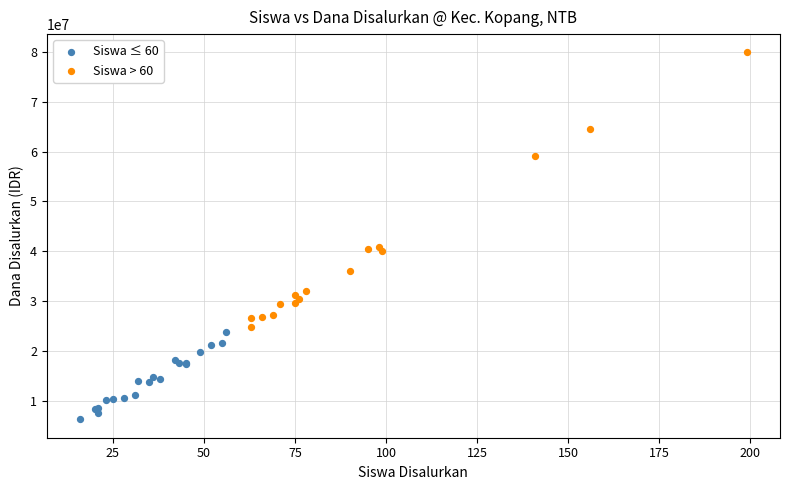

What are all the series names shown in the legend?

Siswa ≤ 60, Siswa > 60